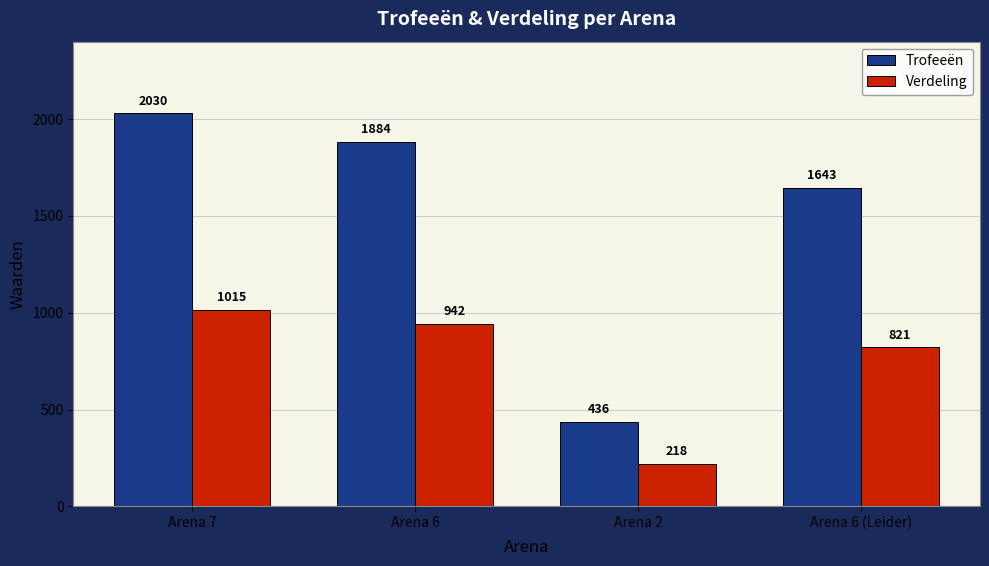

Which series has the widest spread of values?

Trofeeën